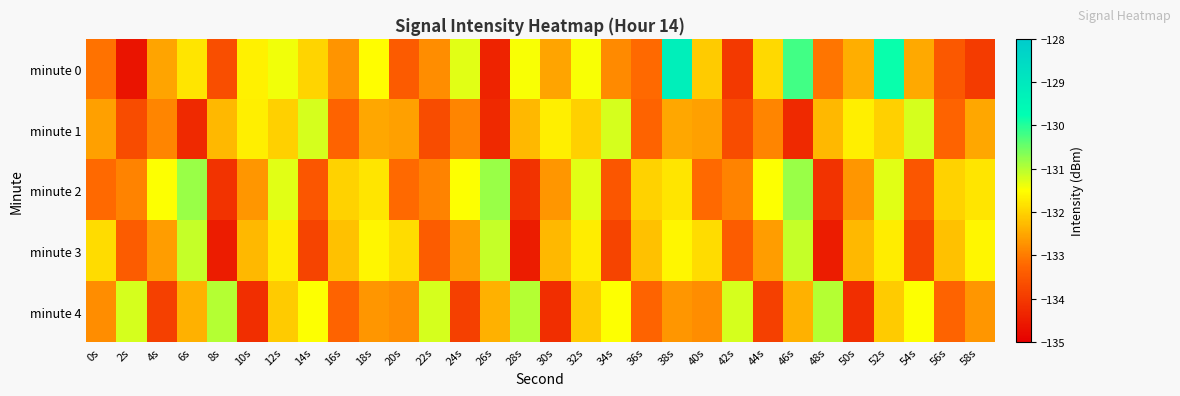

Reading left to right, list all the values displayed in this chart.

minute 0: 0s=-133.1	2s=-134.6	4s=-132.5	6s=-131.8	8s=-133.6	10s=-131.6	12s=-131.4	14s=-132.0	16s=-132.7	18s=-131.5	20s=-133.4	22s=-132.8	24s=-131.3	26s=-134.4	28s=-131.5	30s=-132.5	32s=-131.5	34s=-132.8	36s=-133.2	38s=-129.2	40s=-132.1	42s=-134.0	44s=-131.9	46s=-130.2	48s=-133.1	50s=-132.4	52s=-129.8	54s=-132.5	56s=-133.5	58s=-134.0
minute 1: 0s=-132.6	2s=-133.7	4s=-132.9	6s=-134.3	8s=-132.3	10s=-131.7	12s=-132.0	14s=-131.2	16s=-133.3	18s=-132.5	20s=-132.6	22s=-133.7	24s=-132.9	26s=-134.3	28s=-132.3	30s=-131.7	32s=-132.0	34s=-131.2	36s=-133.3	38s=-132.5	40s=-132.6	42s=-133.7	44s=-132.9	46s=-134.3	48s=-132.3	50s=-131.7	52s=-132.0	54s=-131.2	56s=-133.3	58s=-132.5
minute 2: 0s=-133.2	2s=-132.9	4s=-131.5	6s=-130.8	8s=-134.1	10s=-132.7	12s=-131.3	14s=-133.5	16s=-132.0	18s=-131.8	20s=-133.2	22s=-132.9	24s=-131.5	26s=-130.8	28s=-134.1	30s=-132.7	32s=-131.3	34s=-133.5	36s=-132.0	38s=-131.8	40s=-133.2	42s=-132.9	44s=-131.5	46s=-130.8	48s=-134.1	50s=-132.7	52s=-131.3	54s=-133.5	56s=-132.0	58s=-131.8
minute 3: 0s=-131.9	2s=-133.4	4s=-132.6	6s=-131.1	8s=-134.5	10s=-132.3	12s=-131.7	14s=-133.8	16s=-132.2	18s=-131.6	20s=-131.9	22s=-133.4	24s=-132.6	26s=-131.1	28s=-134.5	30s=-132.3	32s=-131.7	34s=-133.8	36s=-132.2	38s=-131.6	40s=-131.9	42s=-133.4	44s=-132.6	46s=-131.1	48s=-134.5	50s=-132.3	52s=-131.7	54s=-133.8	56s=-132.2	58s=-131.6
minute 4: 0s=-132.8	2s=-131.2	4s=-133.9	6s=-132.4	8s=-131.0	10s=-134.2	12s=-132.1	14s=-131.5	16s=-133.3	18s=-132.7	20s=-132.8	22s=-131.2	24s=-133.9	26s=-132.4	28s=-131.0	30s=-134.2	32s=-132.1	34s=-131.5	36s=-133.3	38s=-132.7	40s=-132.8	42s=-131.2	44s=-133.9	46s=-132.4	48s=-131.0	50s=-134.2	52s=-132.1	54s=-131.5	56s=-133.3	58s=-132.7